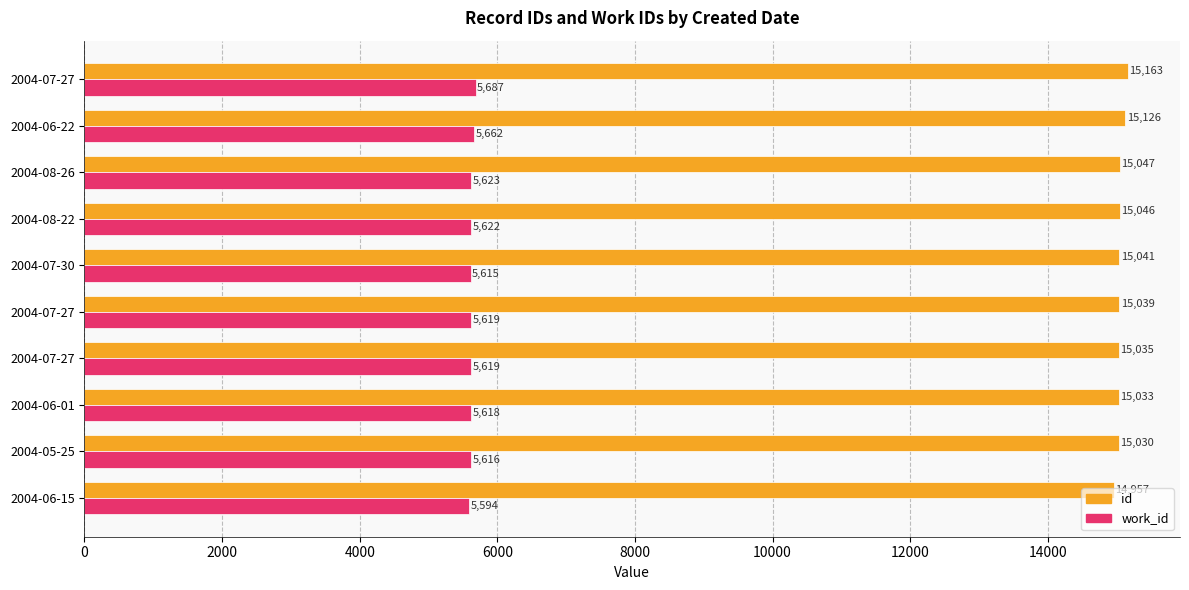

How many distinct data groups are displayed?

2